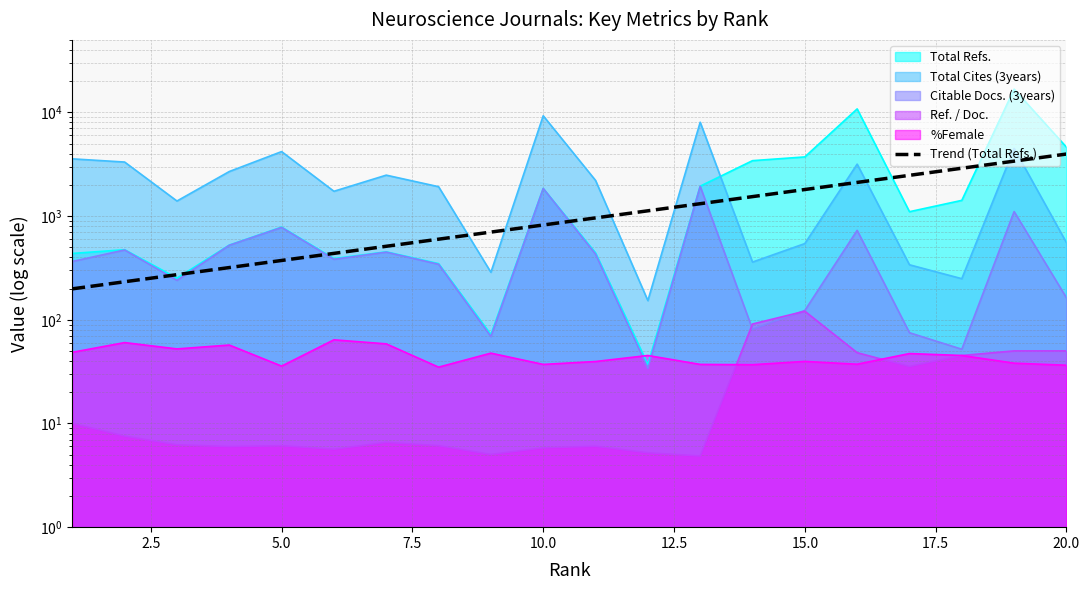

The value at 12.5 is 436.8. True or false?

True